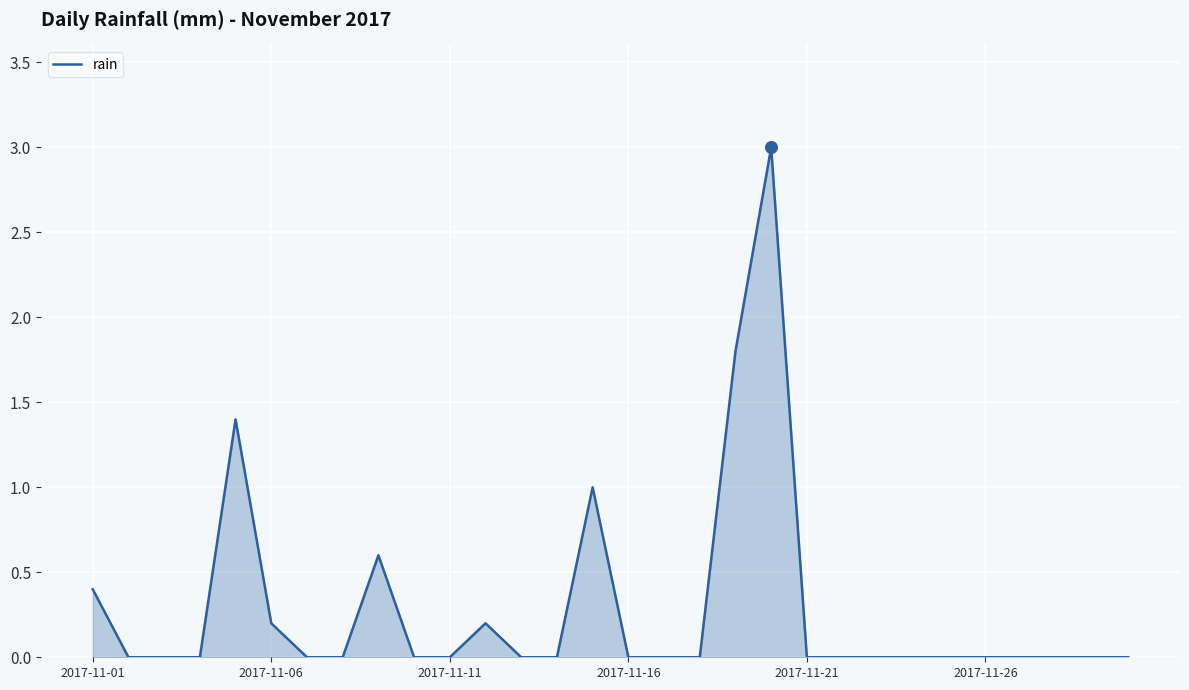

What is the greatest value displayed?

3.0